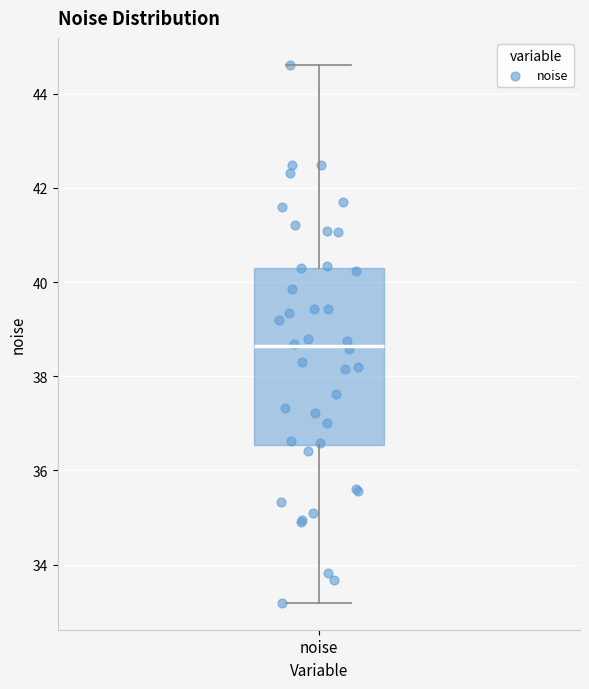

Where does the lower whisker of the box for noise end on the y-axis? The values are not printed on the chart, so give them approximately, as read against the axis.

33.2